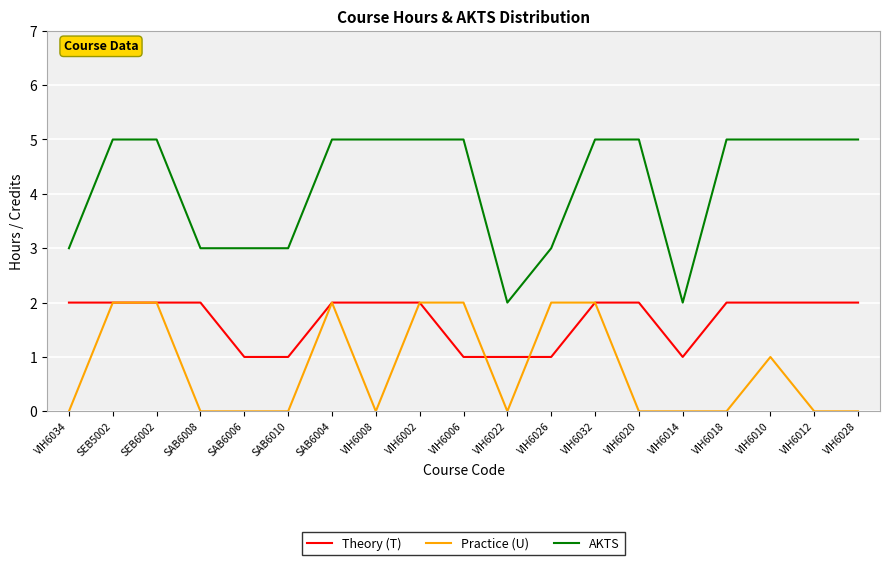

Which series has the largest range (max minus min)?

AKTS